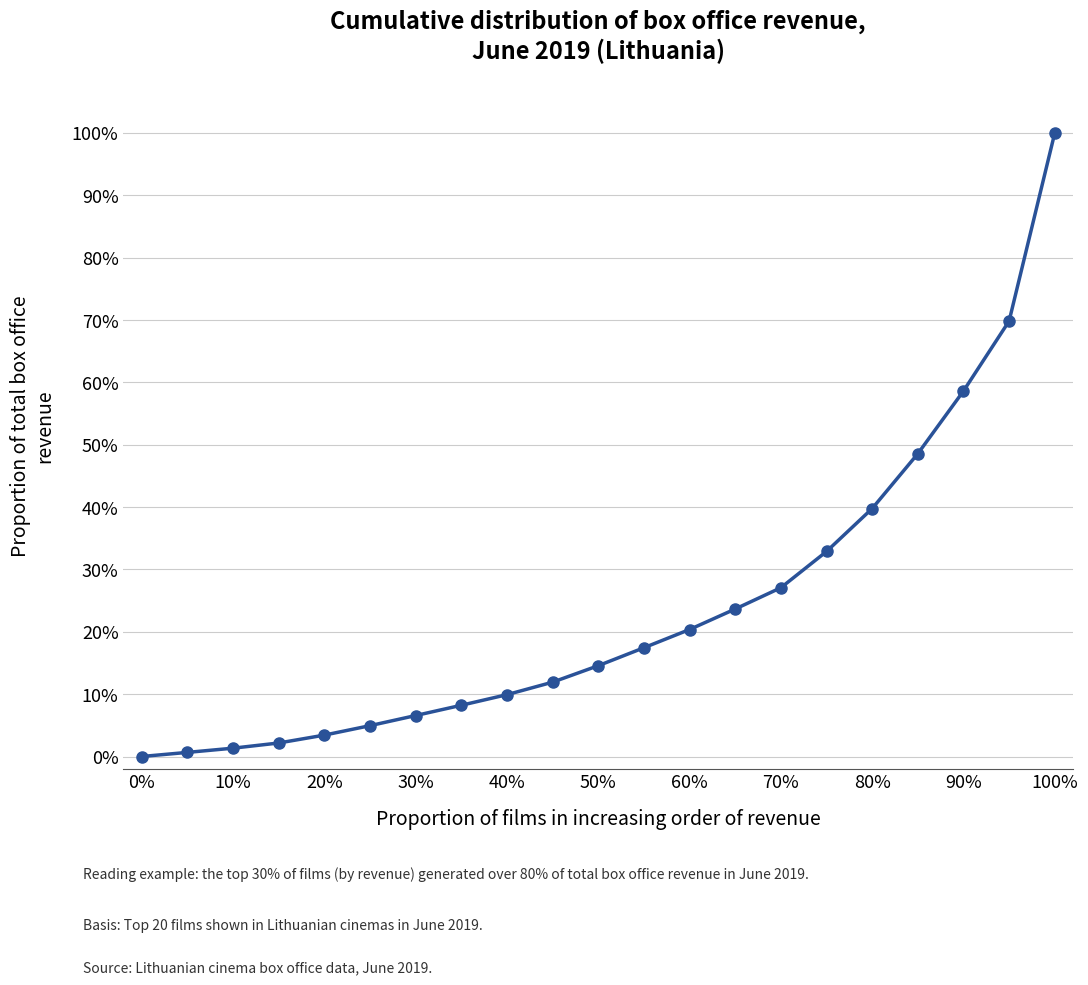

What is the average value?

0.2